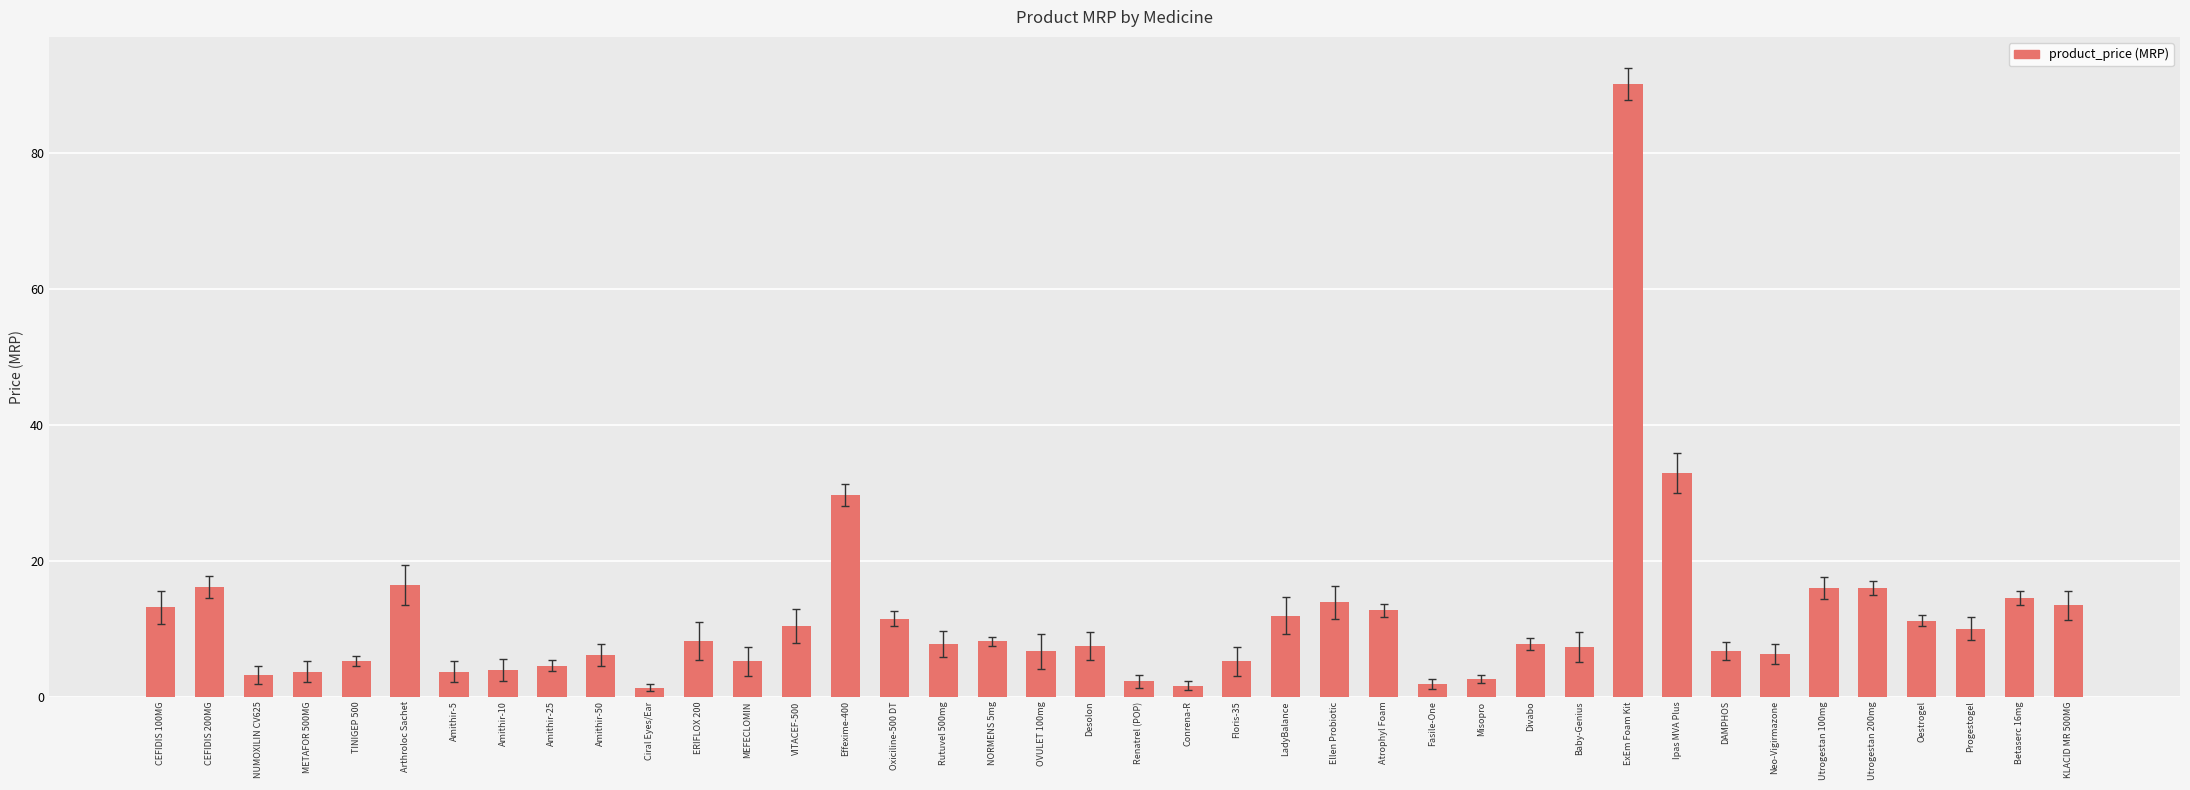

What is the sum of the values at Misopro and Utrogestan 100mg?

18.8